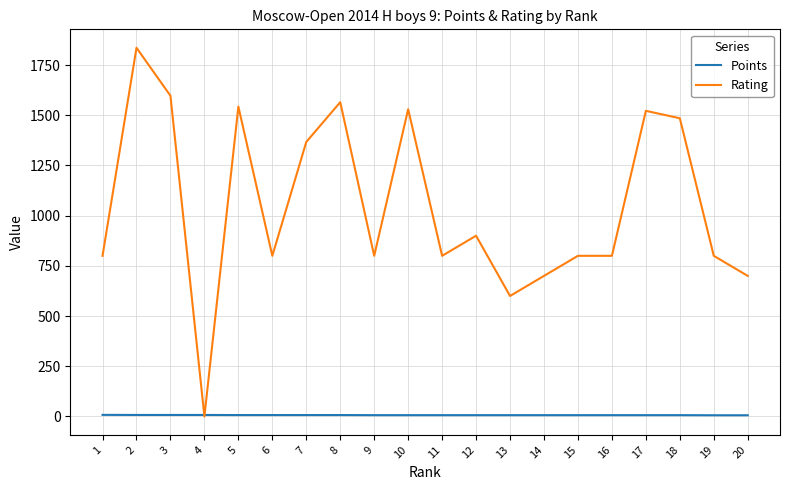

What is the sum of all Rating values?

20945.0